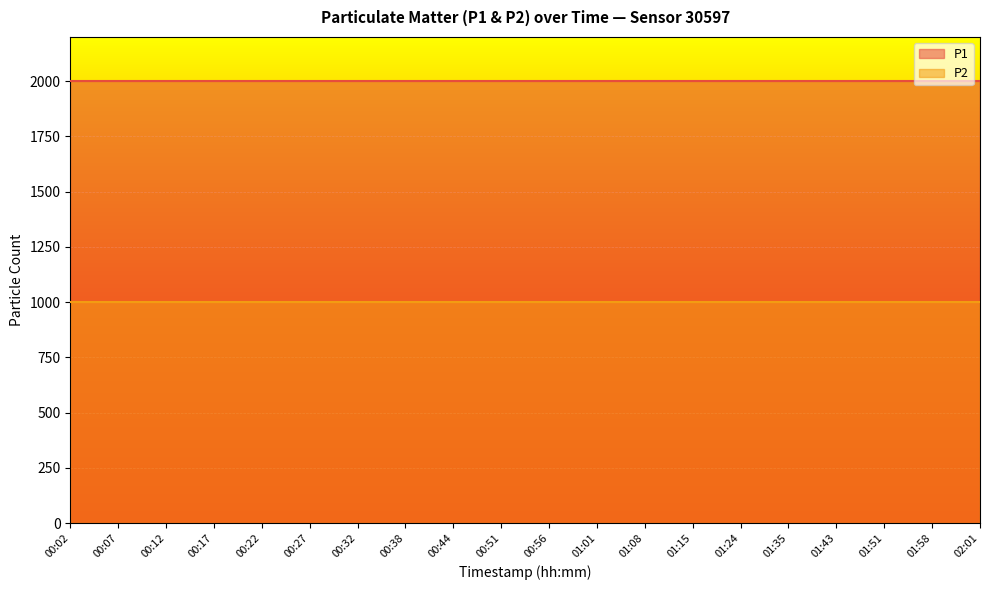

What is the label of the 11th point from the right?

00:51